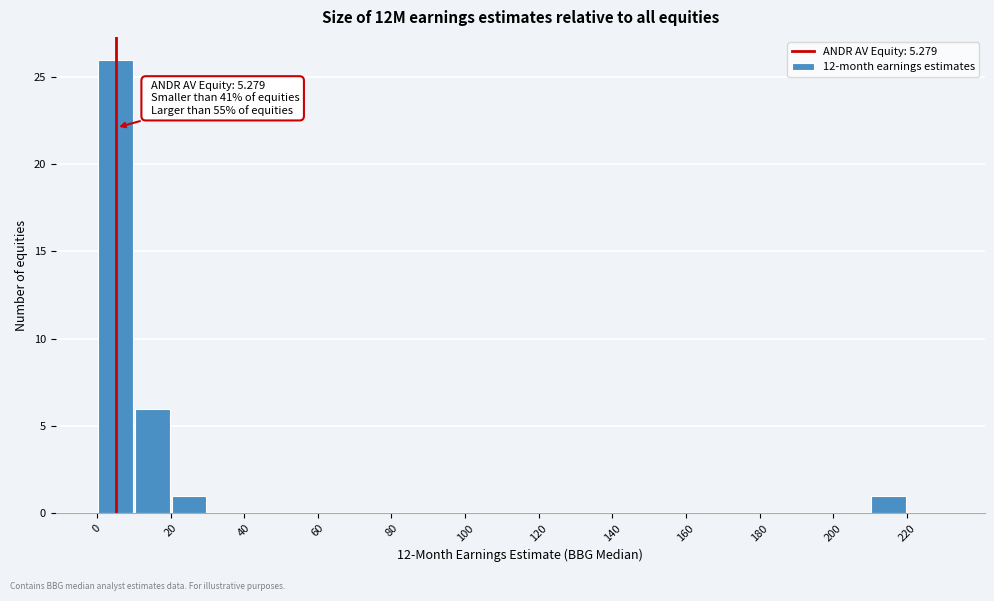

Which range on the x-axis has the tallest bar?

0 to 10